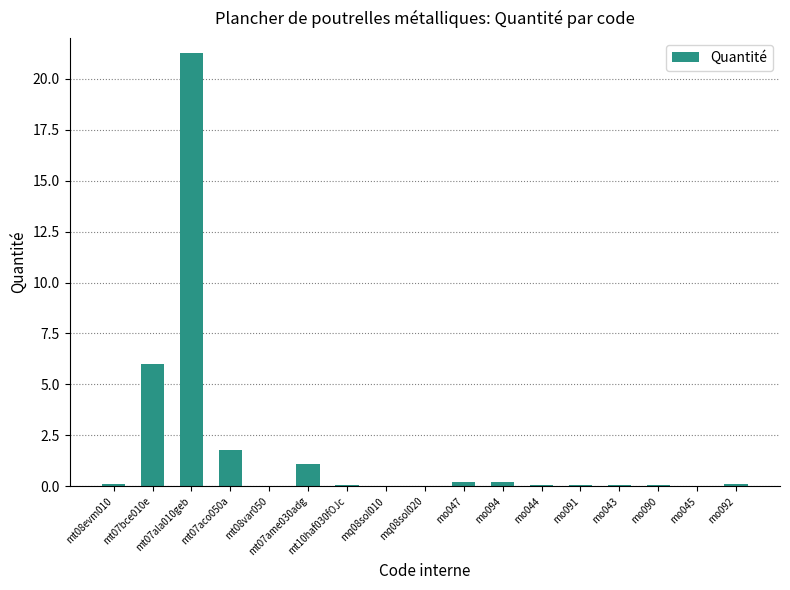

Does the chart contain stacked bars?

No